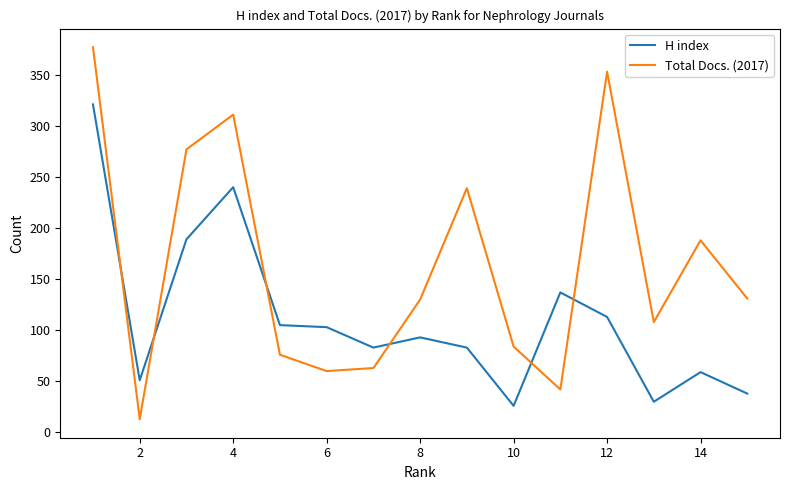

Which series has the largest range (max minus min)?

Total Docs. (2017)